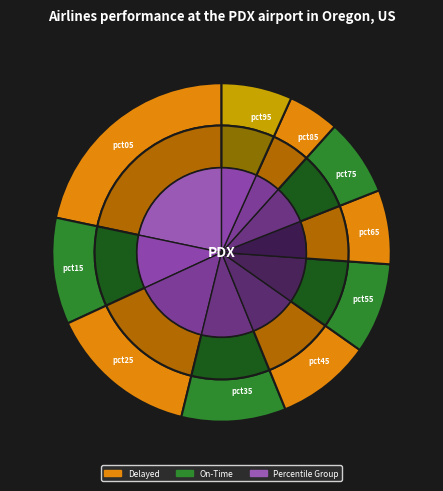

What percentage is NOT represented by pct75?

92.6%